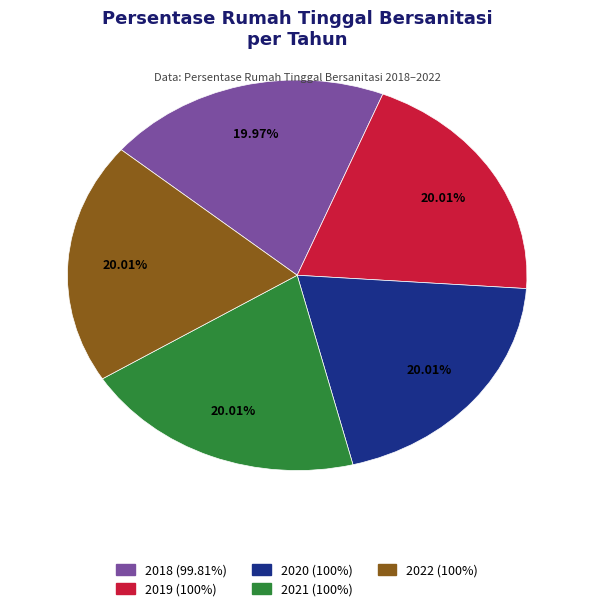

To the nearest percent, what is the combined percentage of 2019 and 2021?

40%